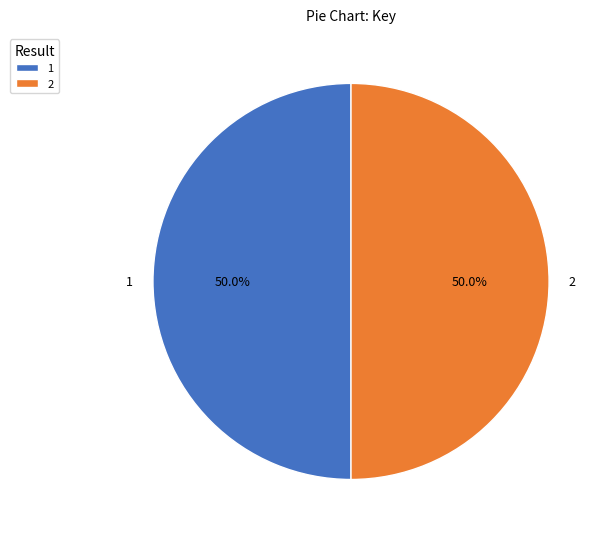

How many slices are in this pie chart?

2